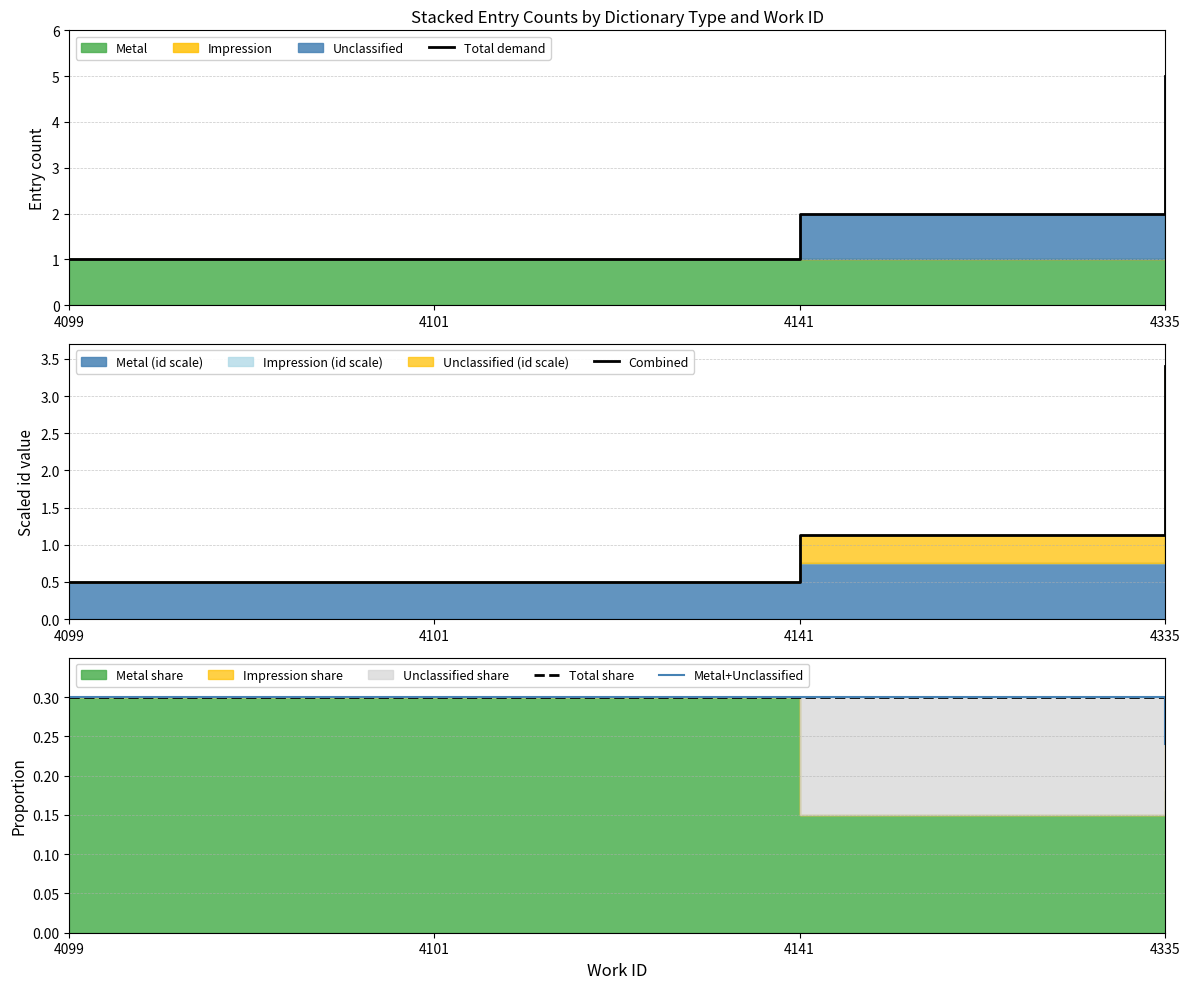

Which series changed the most between 4099 and 4335?

Total demand